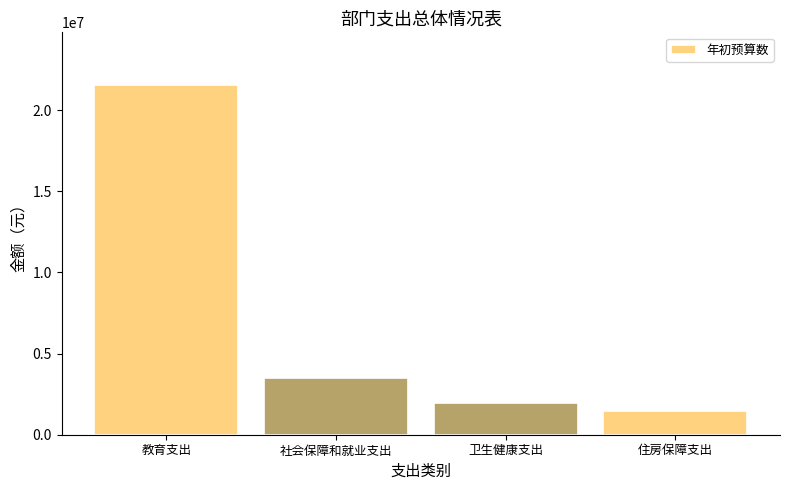

Reading left to right, transcribe all the data shown in this chart.

21565349.5	3509365.0	1973909.1	1483574.5